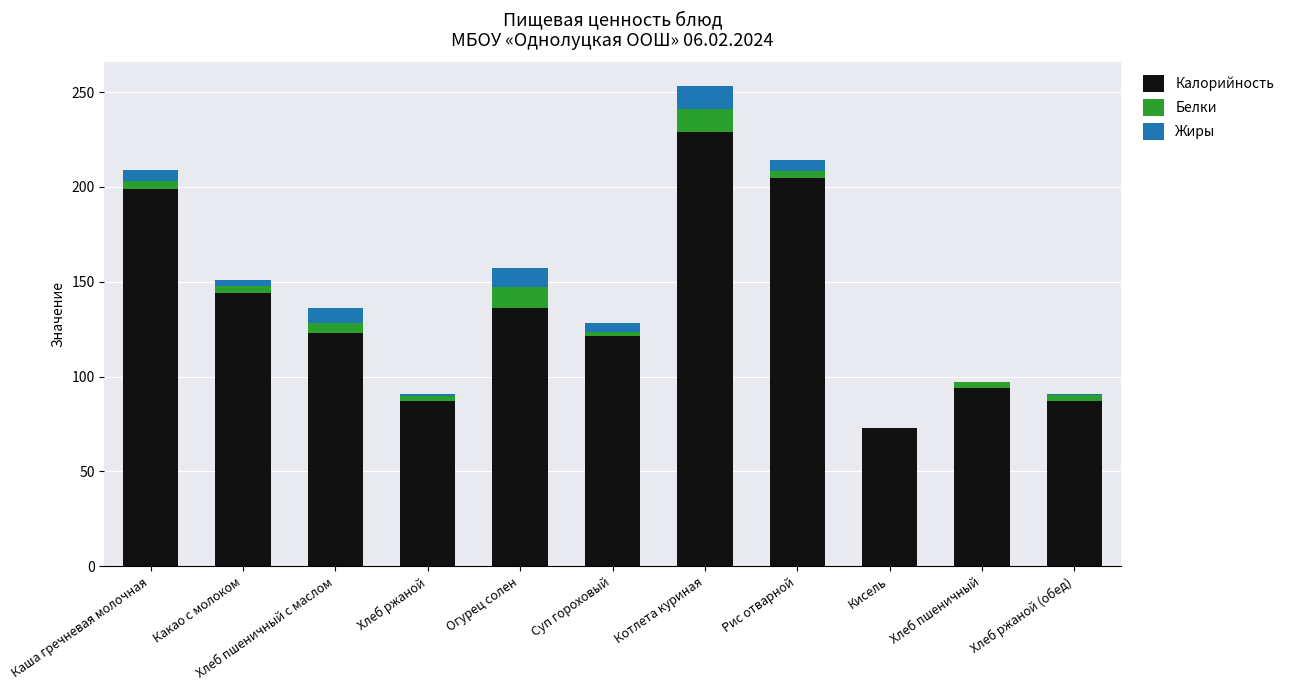

At which label is Калорийность closest to 151?

Какао с молоком